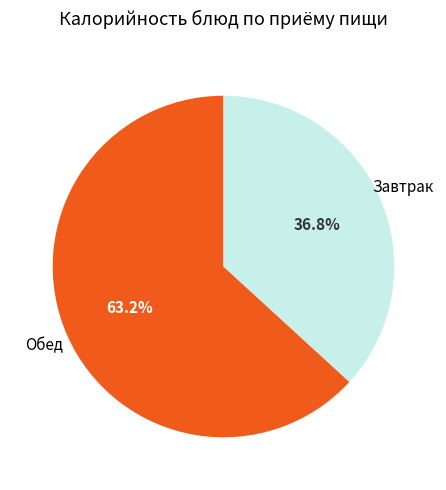

Does any single category account for the majority?

Yes